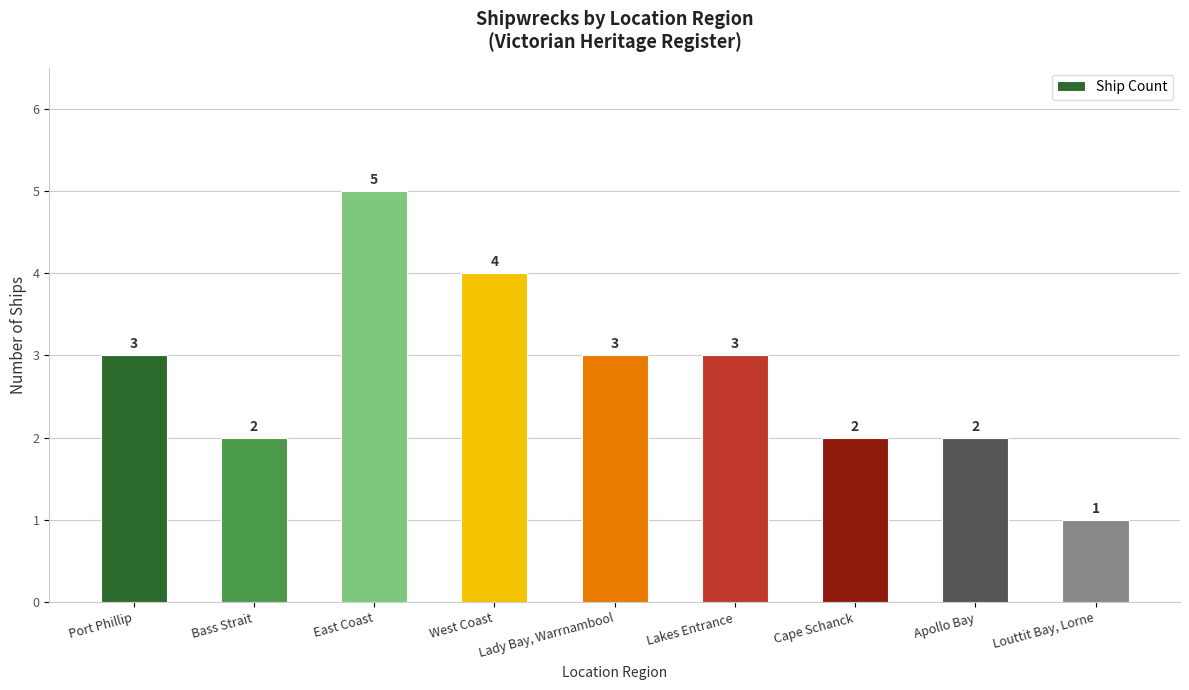

The value at Cape Schanck is 1. True or false?

False